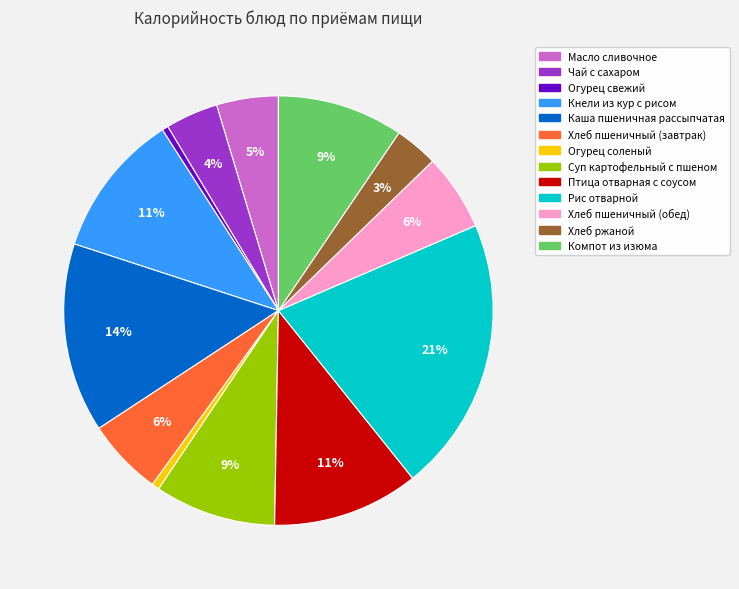

True or false: Птица отварная с соусом accounts for 11% of the total.

True